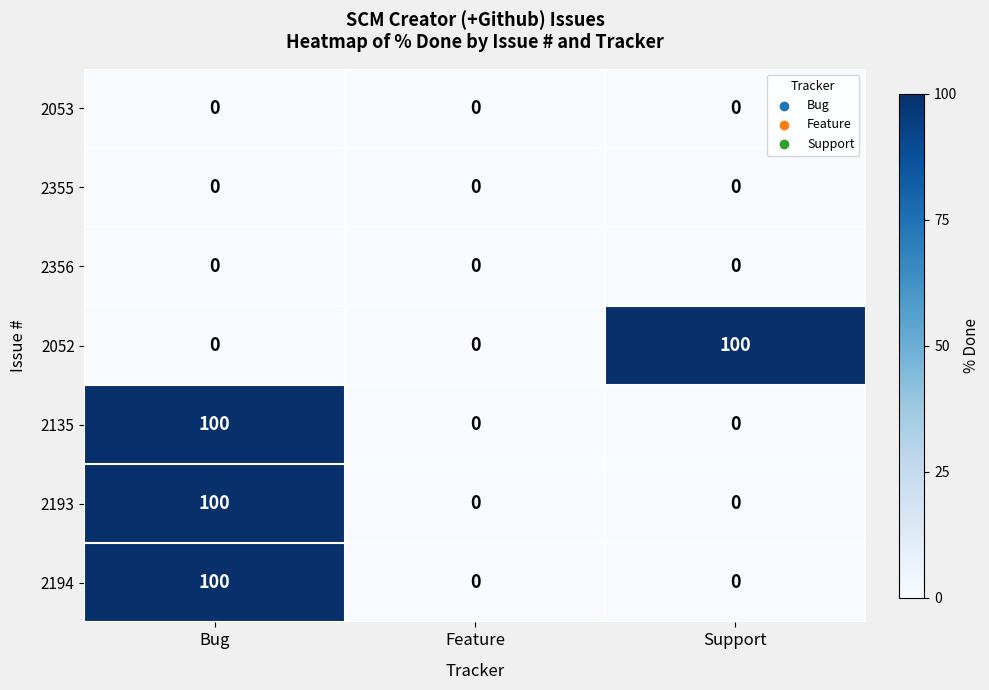

The 2194 series shows 0 at Support. True or false?

True